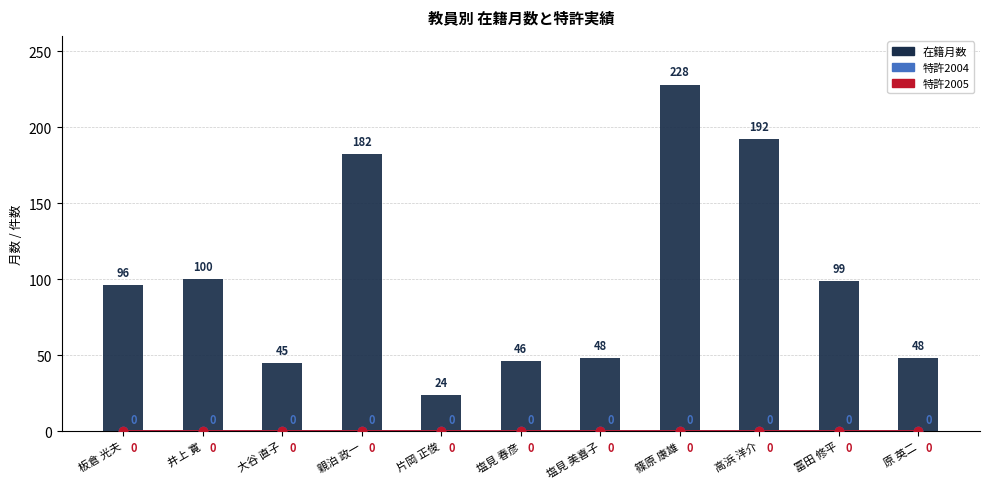

Reading right to left, list all the values displayed in this chart.

特許2004: 原 英二=0	冨田 修平=0	高浜 洋介=0	篠原 康雄=0	塩見 美喜子=0	塩見 春彦=0	片岡 正俊=0	親泊 政一=0	大谷 直子=0	井上 寛=0	板倉 光夫=0
特許2005: 原 英二=0	冨田 修平=0	高浜 洋介=0	篠原 康雄=0	塩見 美喜子=0	塩見 春彦=0	片岡 正俊=0	親泊 政一=0	大谷 直子=0	井上 寛=0	板倉 光夫=0
在籍月数: 原 英二=48	冨田 修平=99	高浜 洋介=192	篠原 康雄=228	塩見 美喜子=48	塩見 春彦=46	片岡 正俊=24	親泊 政一=182	大谷 直子=45	井上 寛=100	板倉 光夫=96